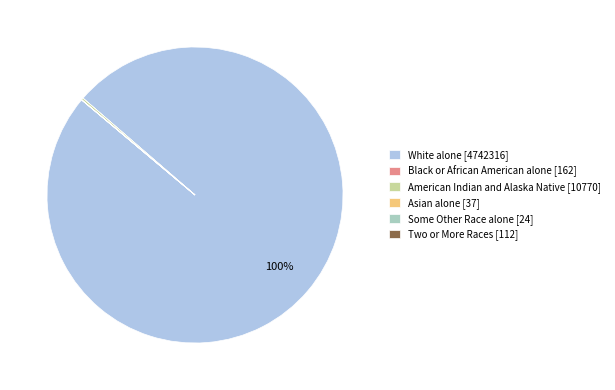

To the nearest percent, what is the difference between the largest and smallest slice percentages?

100%